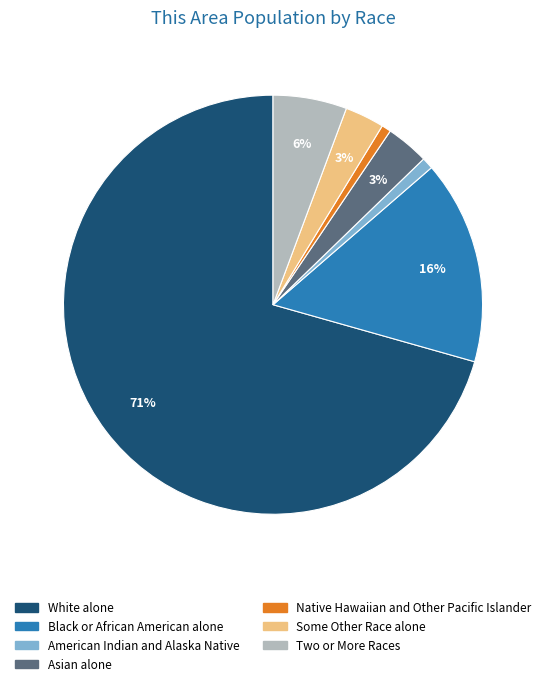

Which category has the biggest portion of the pie?

White alone